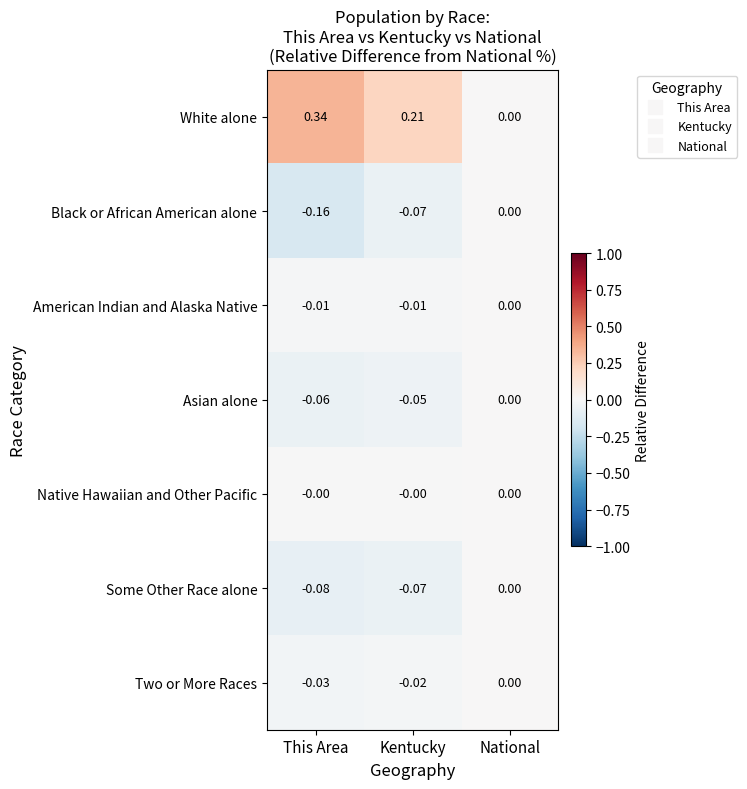

Which label corresponds to the largest value in the chart?

This Area